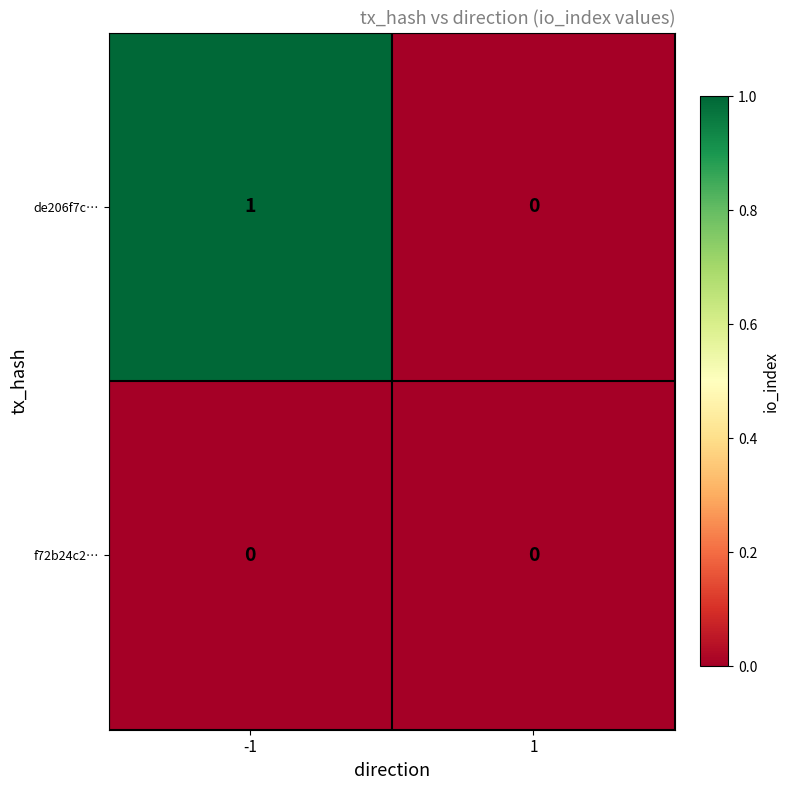

Is the value of f72b24c2… at 1 greater than the value of de206f7c… at -1?

No